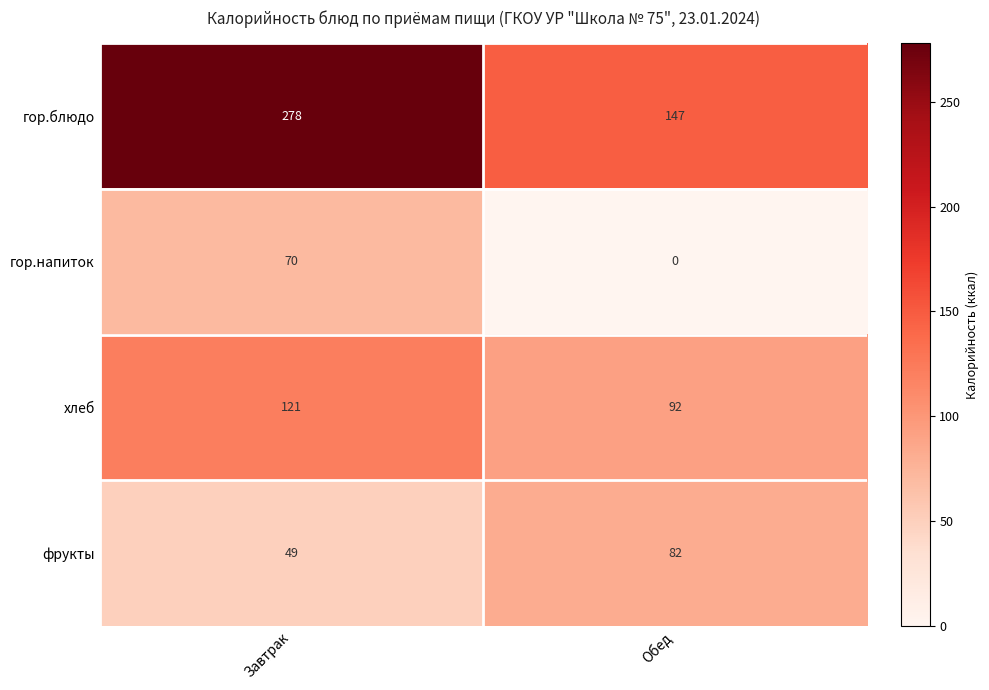

What is the maximum value shown in the chart?

278